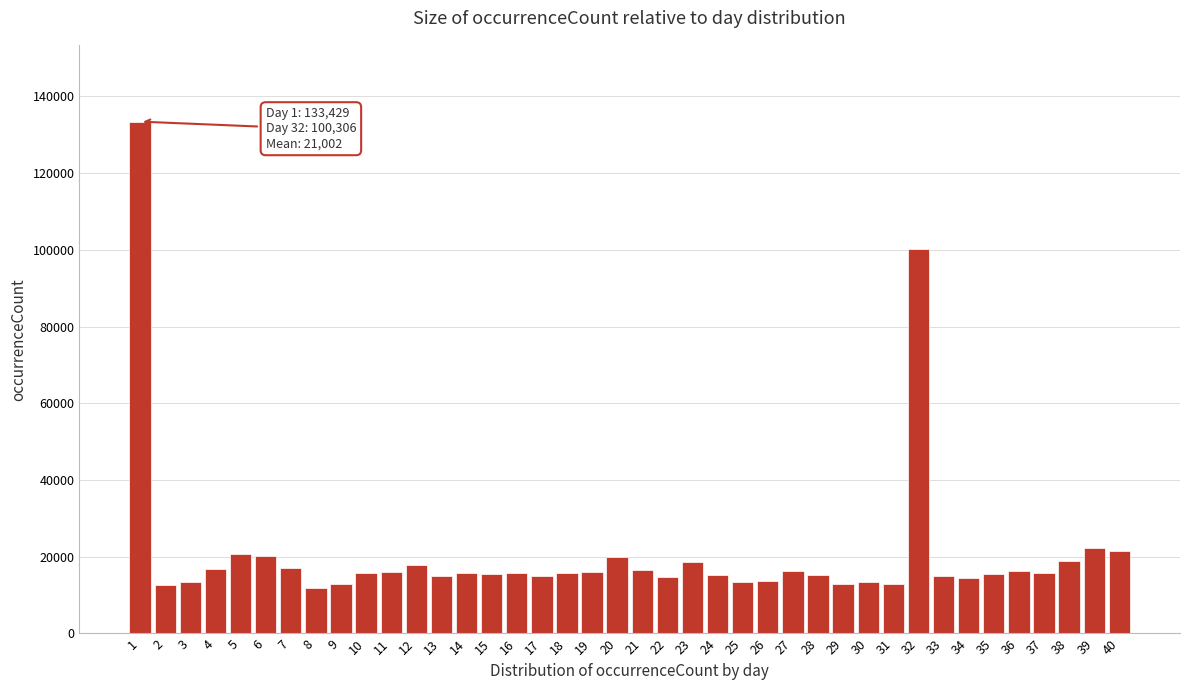

What is the sum of all values?

840116